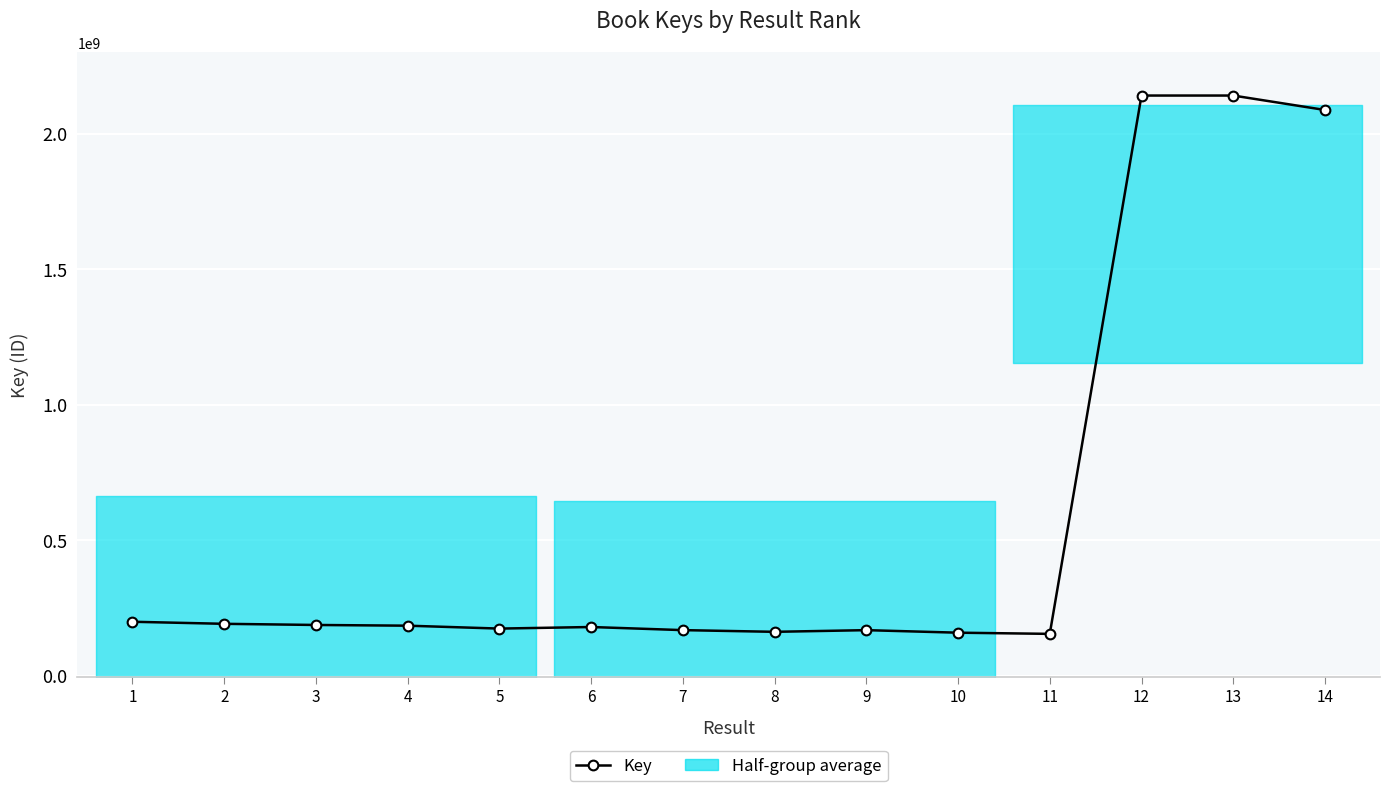

Where does the data first go above 184281161?

1